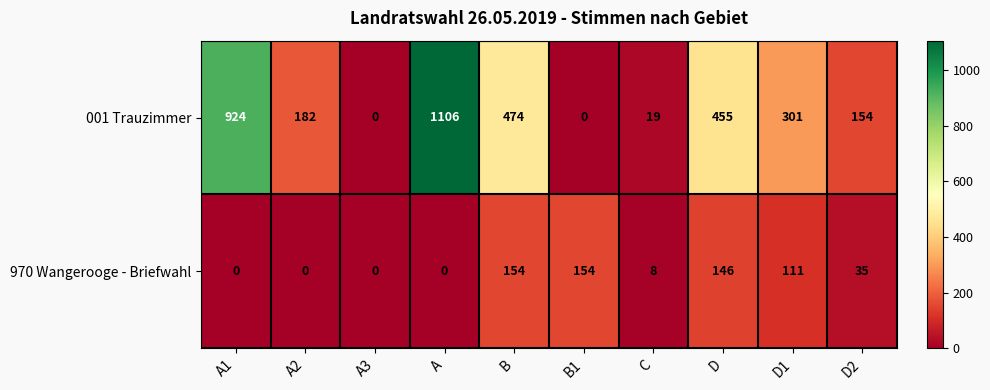

How many distinct data groups are displayed?

2